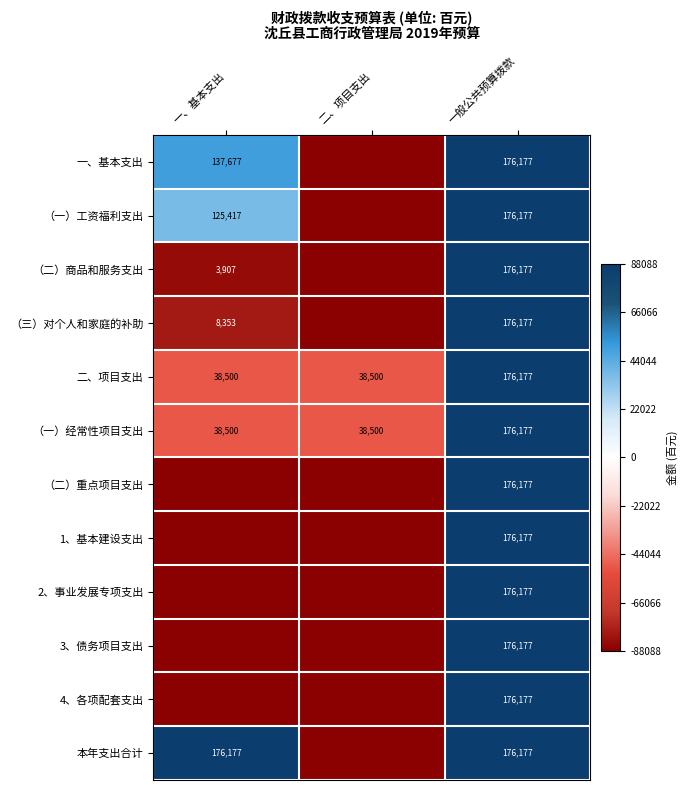

What is the maximum value for 二、项目支出?

176177